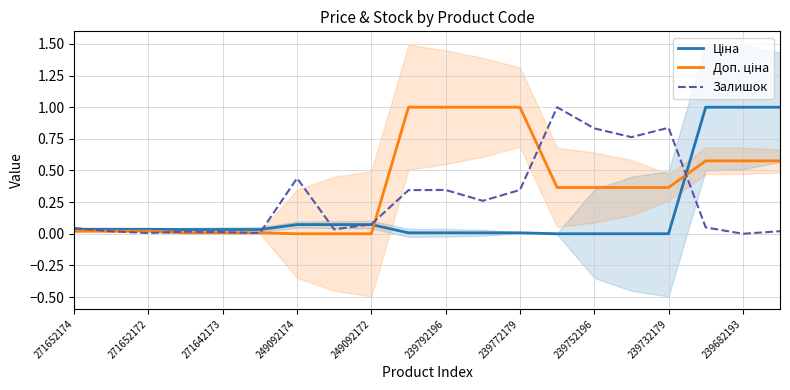

What is the maximum value for Залишок?

1.0